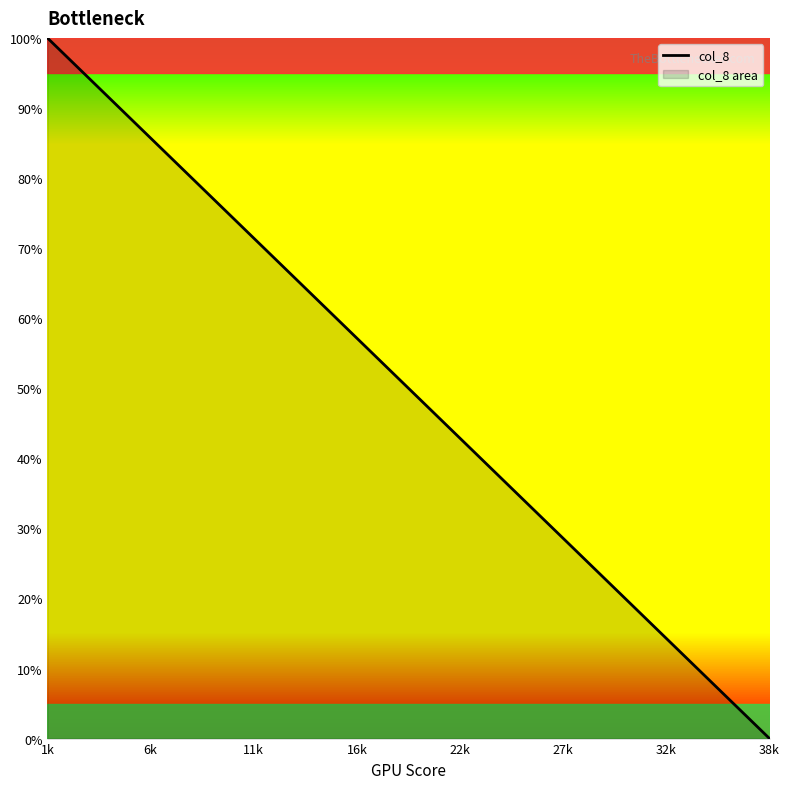

At which category does the chart reach its peak across all series?

1k